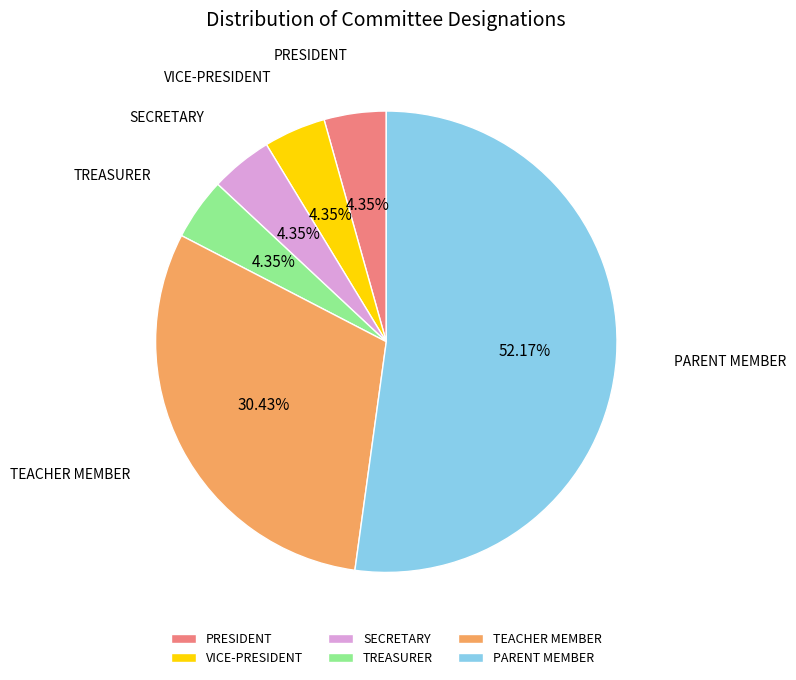

How many segments does this pie chart have?

6